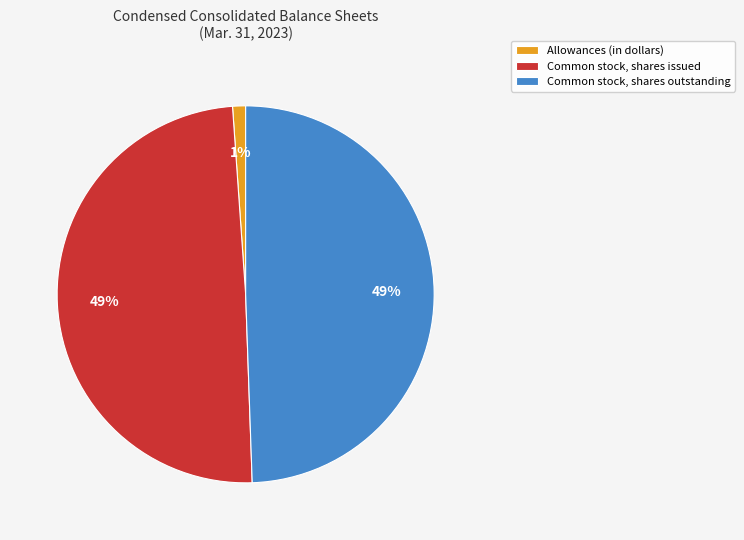

What is the smallest slice in the pie chart?

Allowances (in dollars)